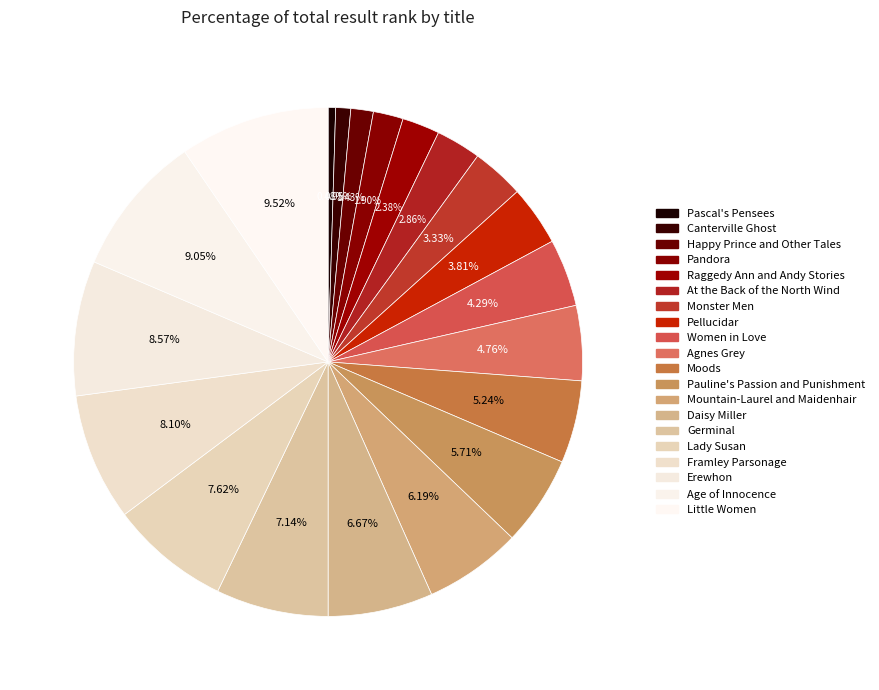

How many segments does this pie chart have?

20